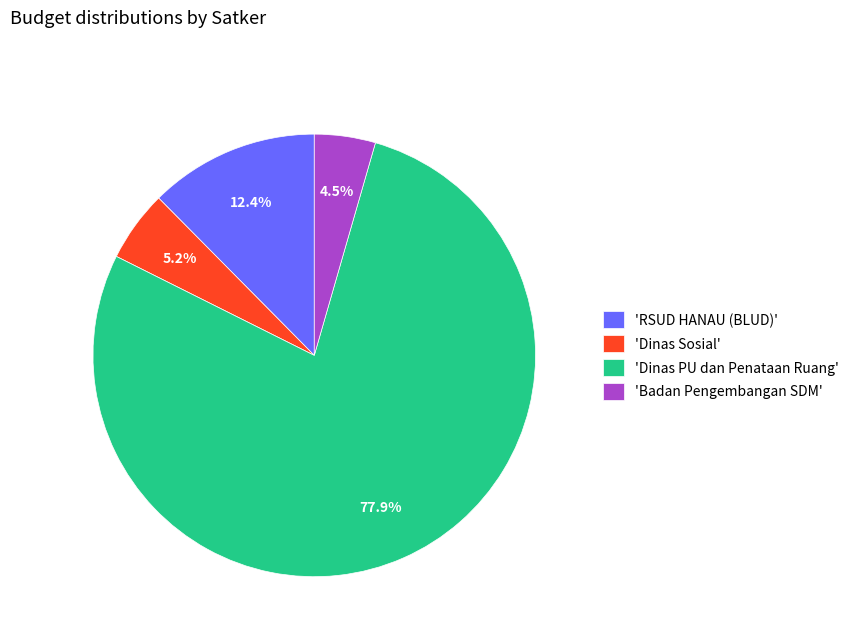

Is there a majority slice in this chart?

Yes